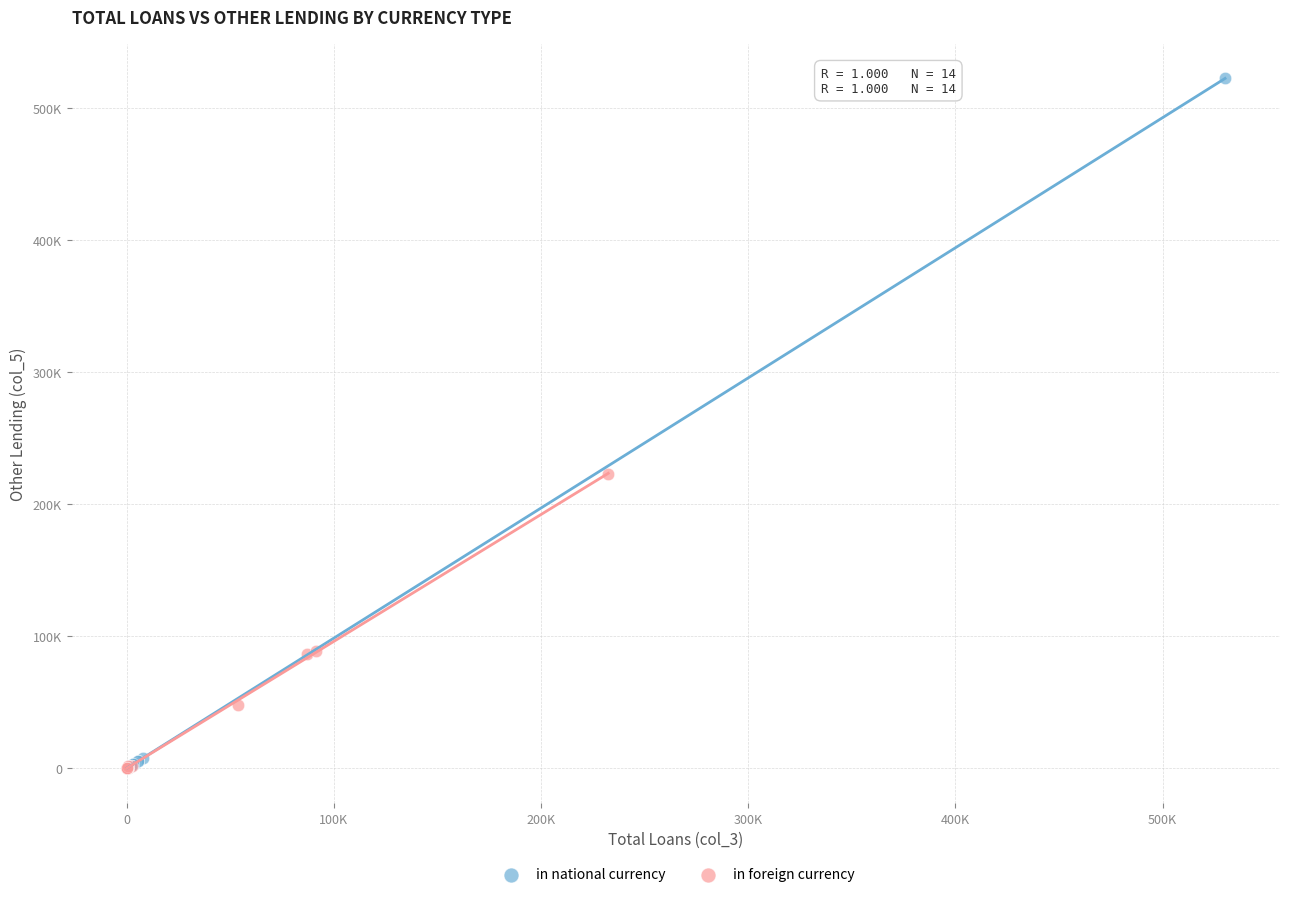

What are all the series names shown in the legend?

in national currency, in foreign currency